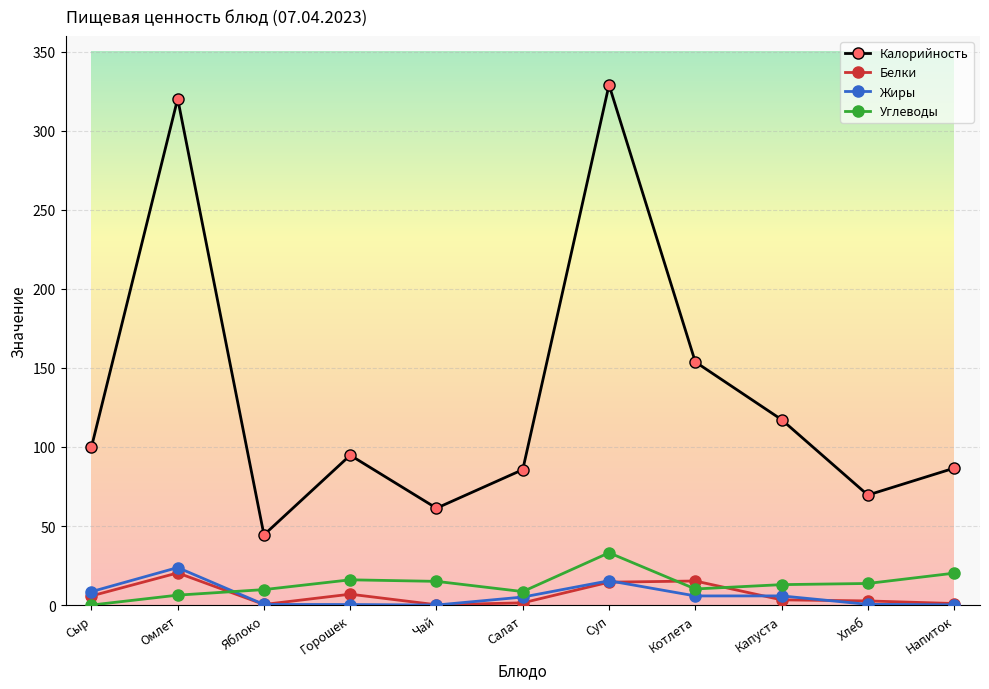

What is the value of the Калорийность point at the 10th from the left?

69.6